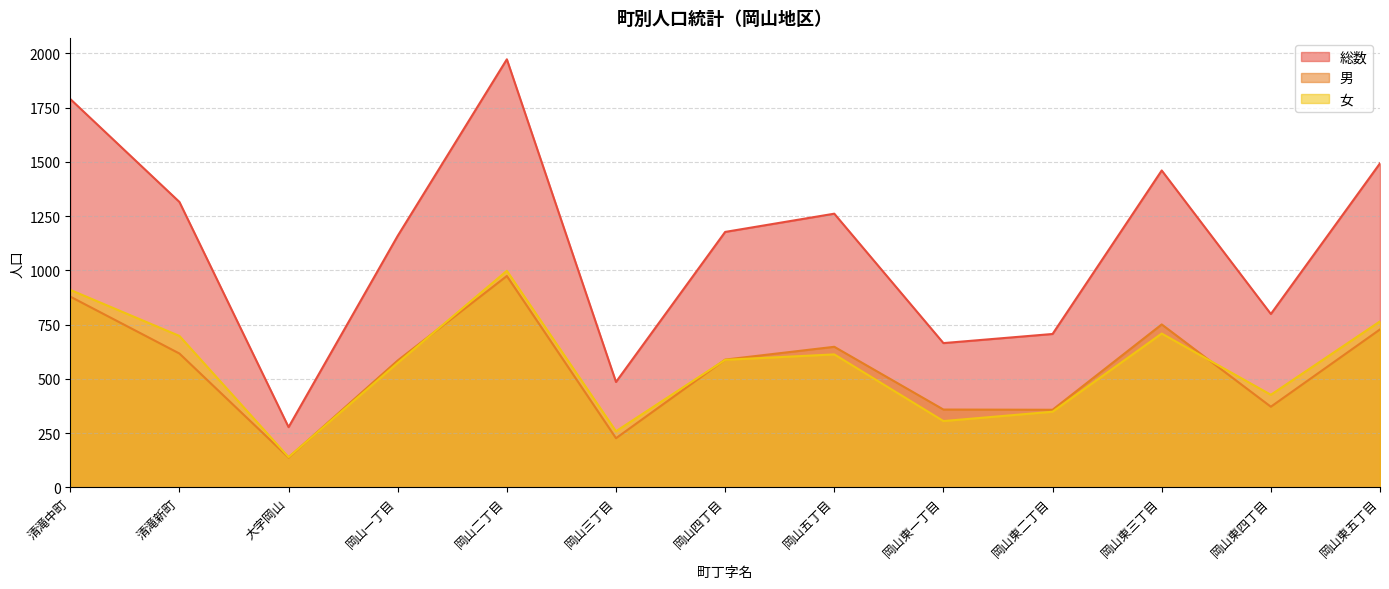

At how many categories does at least one series exceed 1639?

2